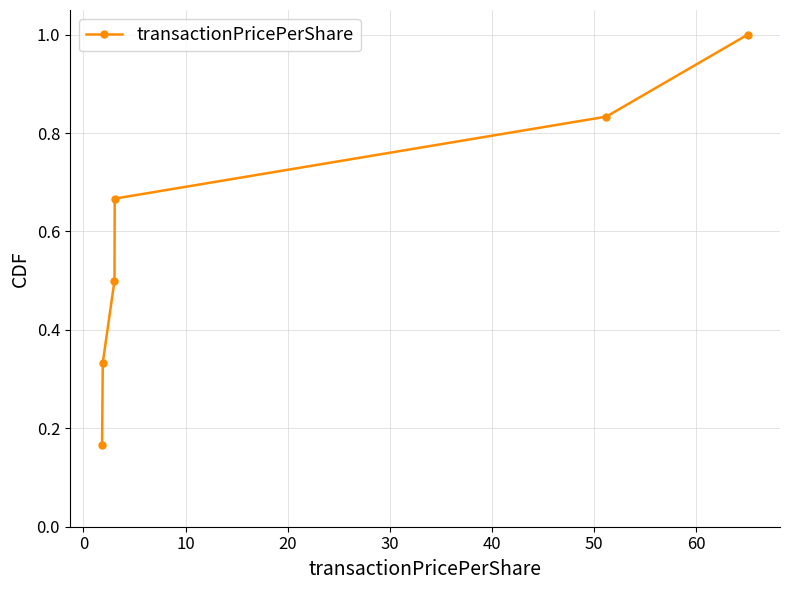

What is the greatest value displayed?

1.0